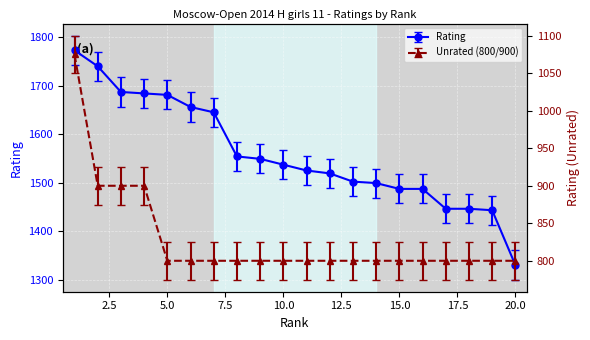

What is the sum of all Unrated (800/900) values?

16575